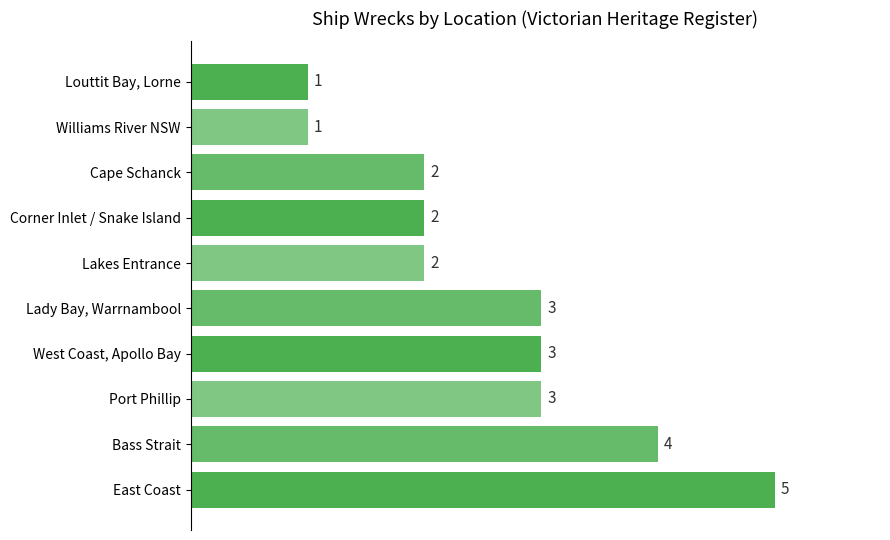

What is the difference between the second highest and second lowest values?

3